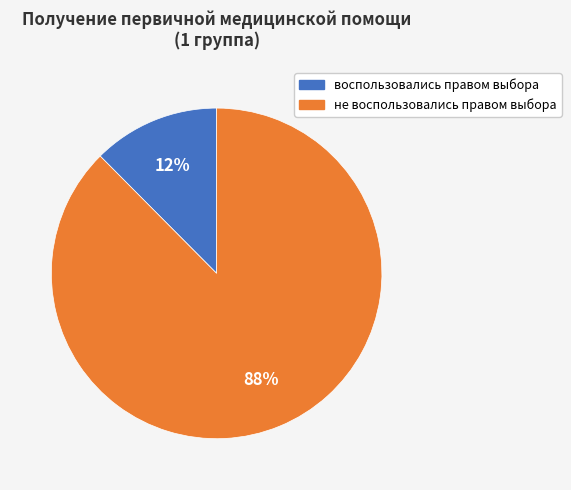

Which has a higher value, не воспользовались правом выбора or воспользовались правом выбора?

не воспользовались правом выбора